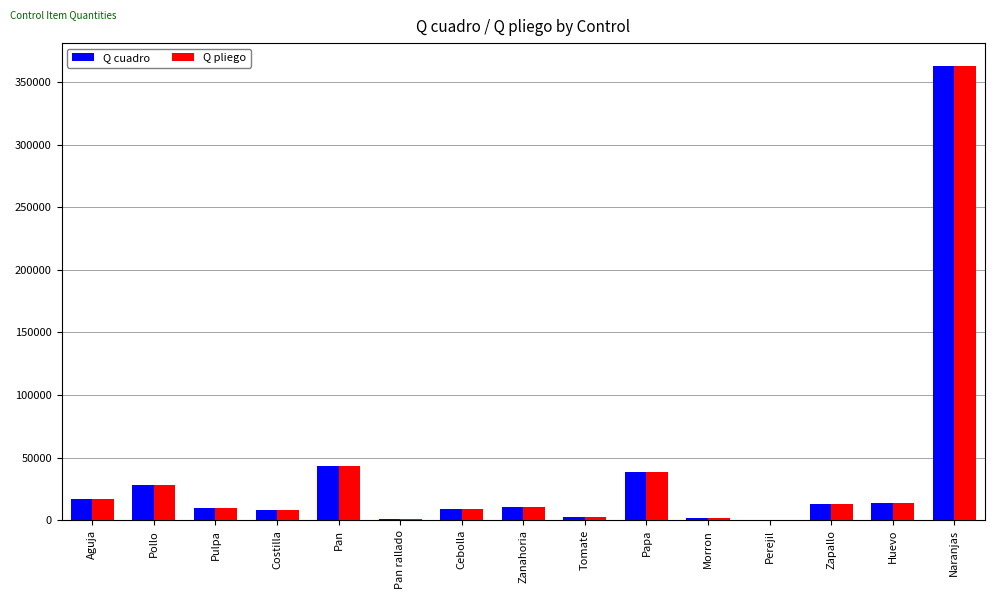

What is the difference between the Q pliego values at Perejil and Tomate?

2149